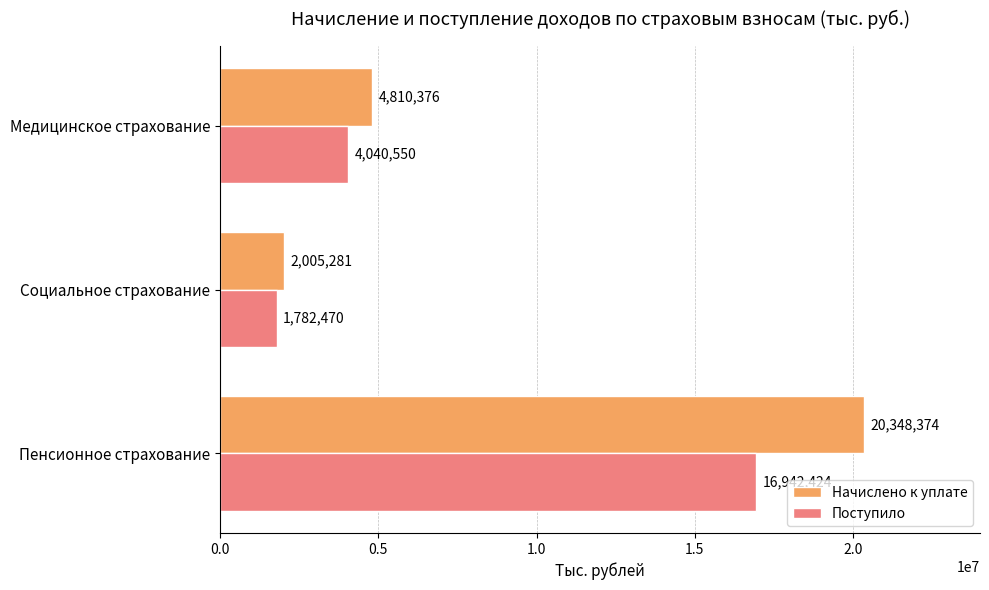

Between Социальное страхование and Медицинское страхование, which series saw the biggest shift?

Начислено к уплате